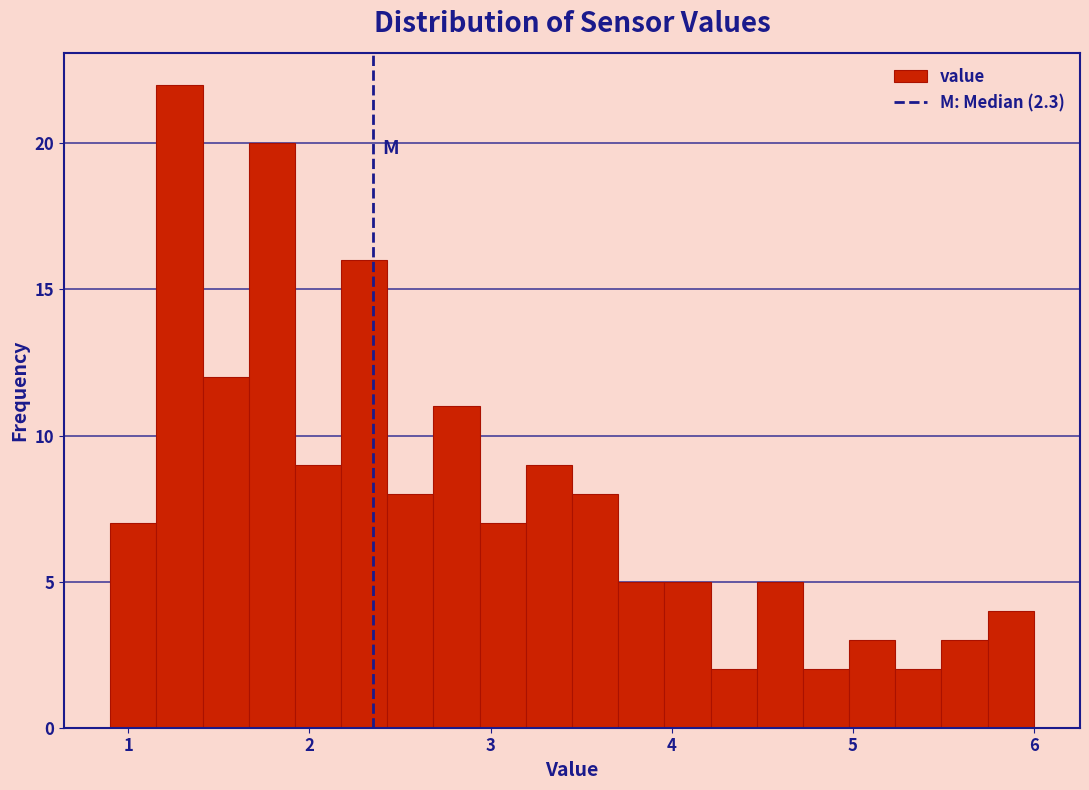

Around what value on the x-axis is the tallest bar? Give the approximate position of its centre, as read against the axis.

1.3